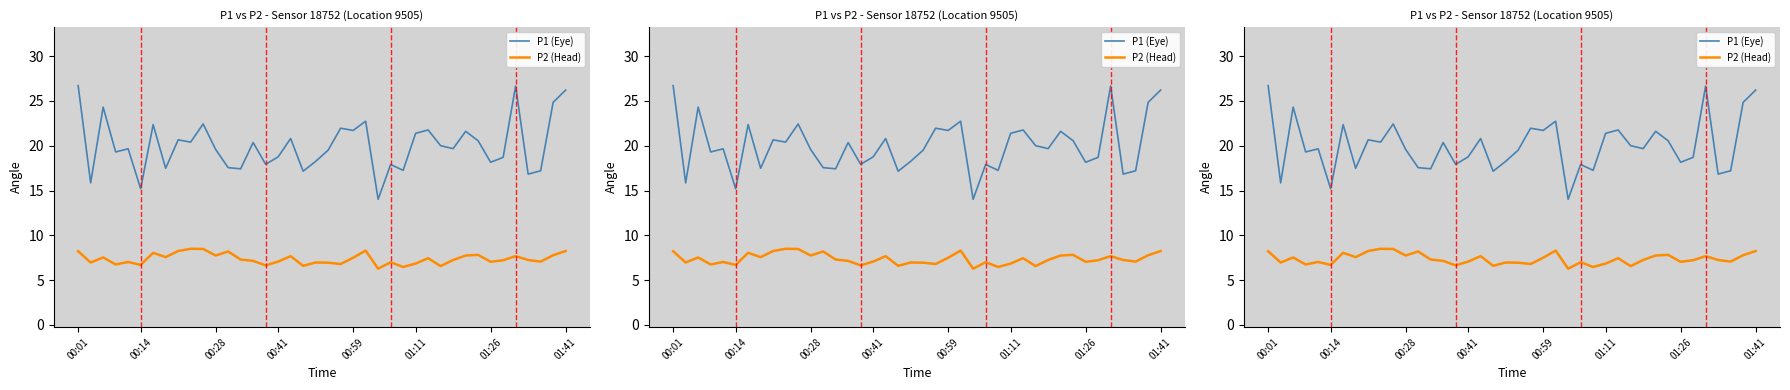

At how many categories does at least one series exceed 18?

28